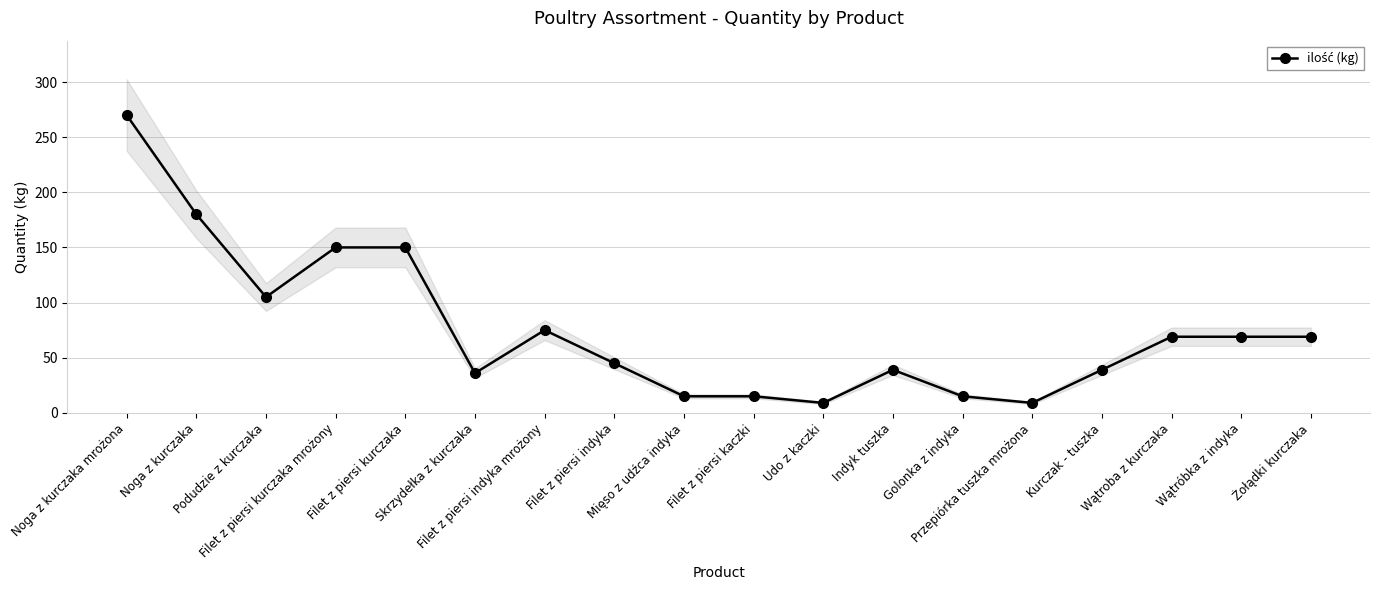

True or false: the data shows 103 at Filet z piersi kurczaka.

False